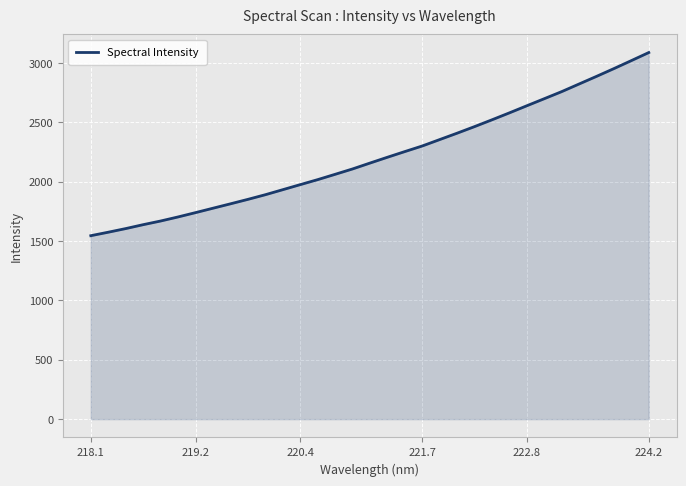

What is the smallest value displayed?

1545.6